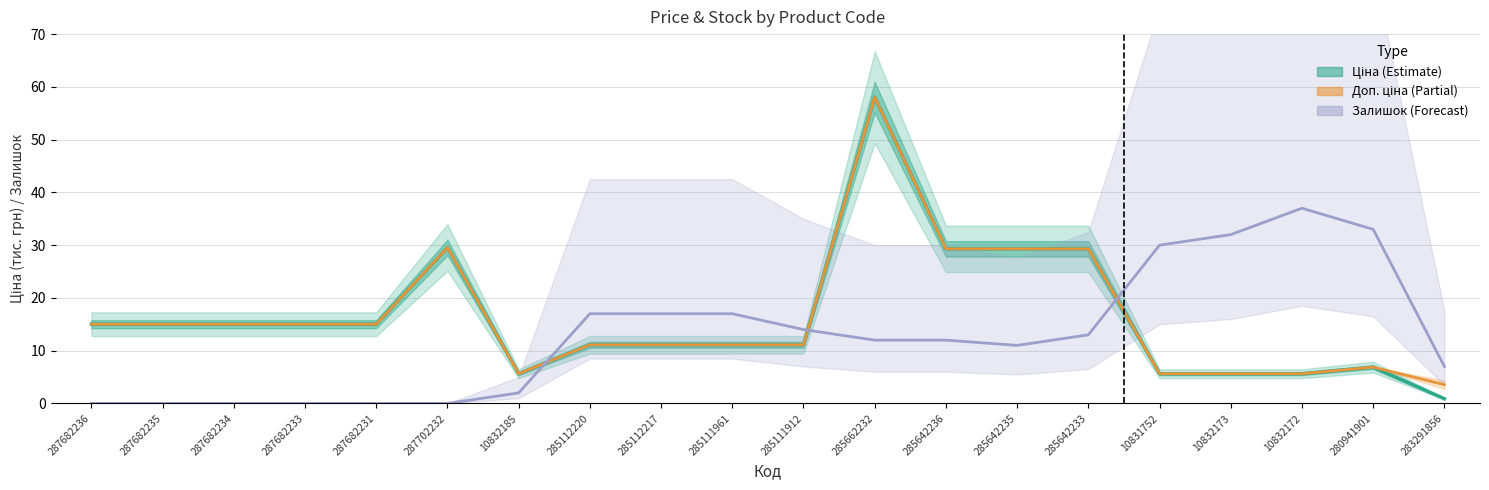

In Ціна, how many points are lower than both neighbors (excluding endpoints)?

1